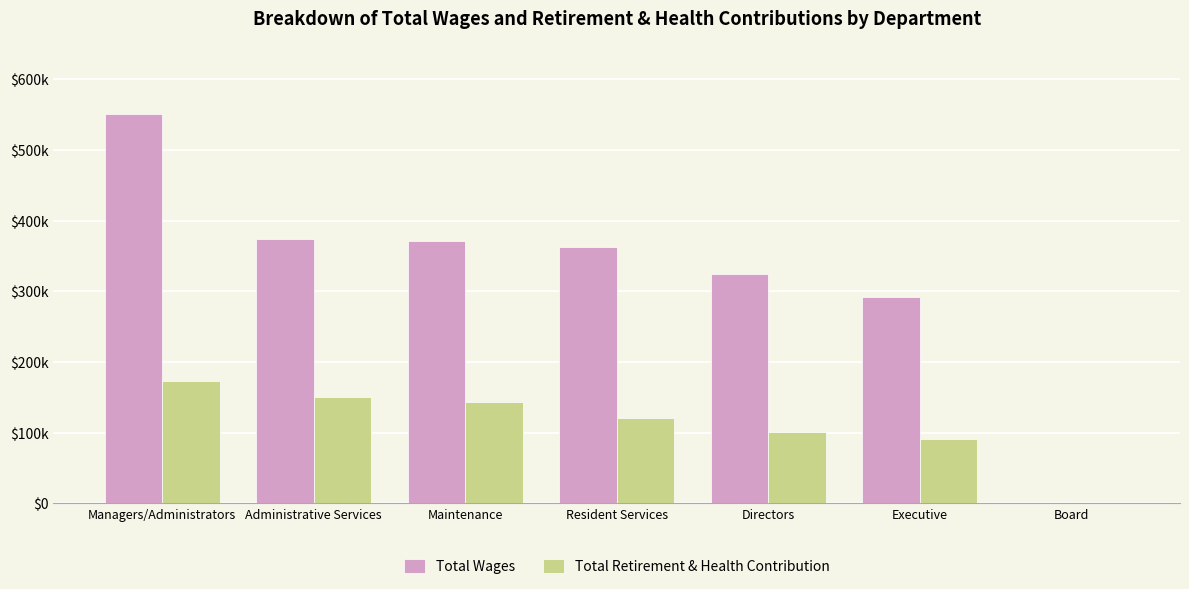

Reading left to right, list all the values displayed in this chart.

Total Wages: 550814	373552	370444	362485	325094	291686	0
Total Retirement & Health Contribution: 172836	149780	143787	120520	100281	90957	0